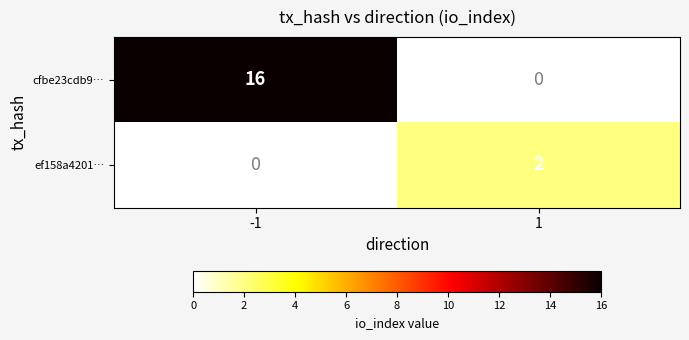

At how many categories does at least one series exceed 12?

1